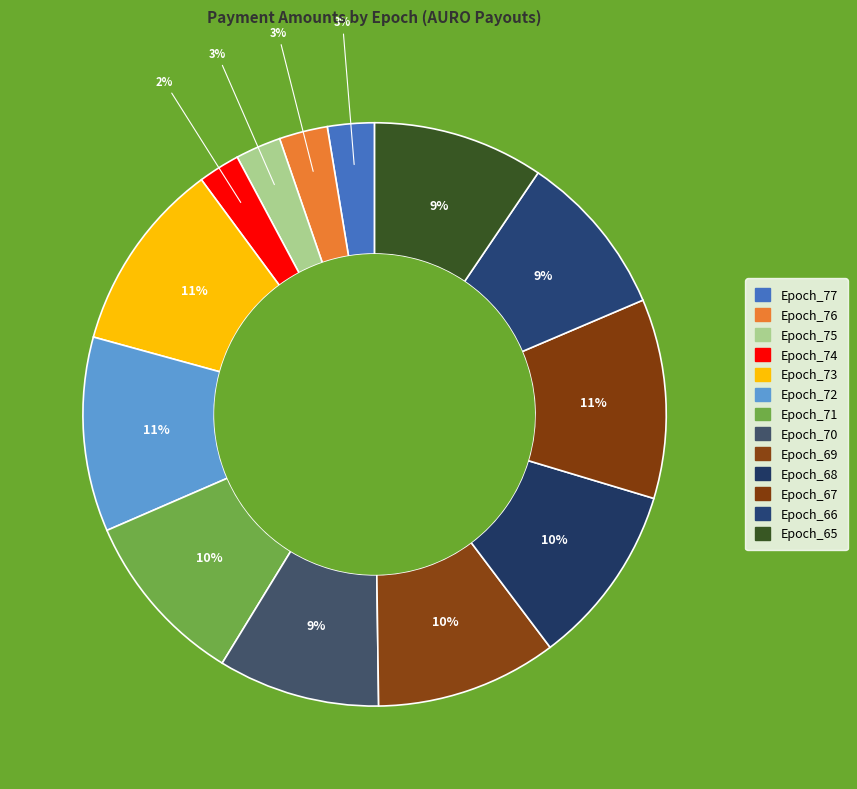

To the nearest percent, what percentage of the pie is Epoch_77?

3%